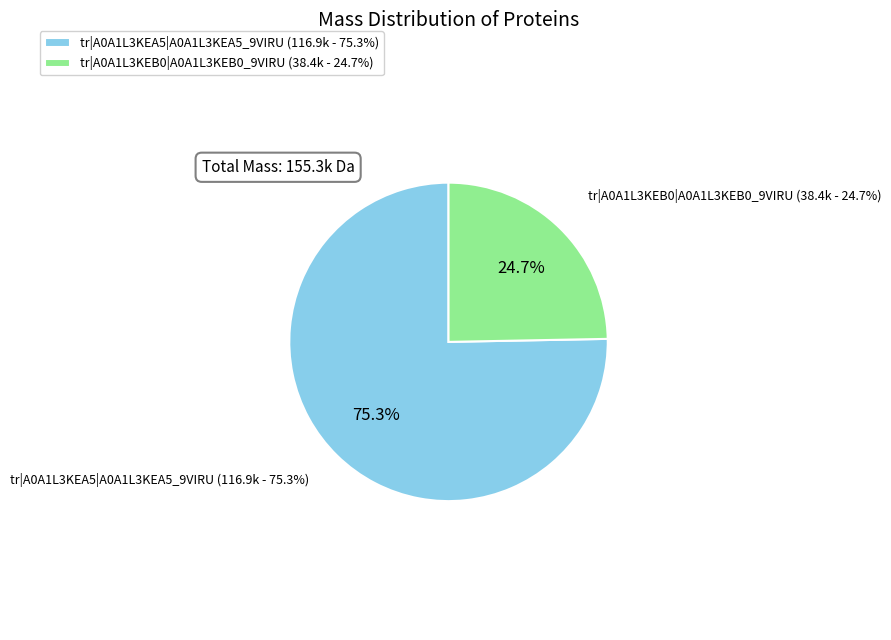

Is tr|A0A1L3KEA5|A0A1L3KEA5_9VIRU the majority of the pie?

Yes